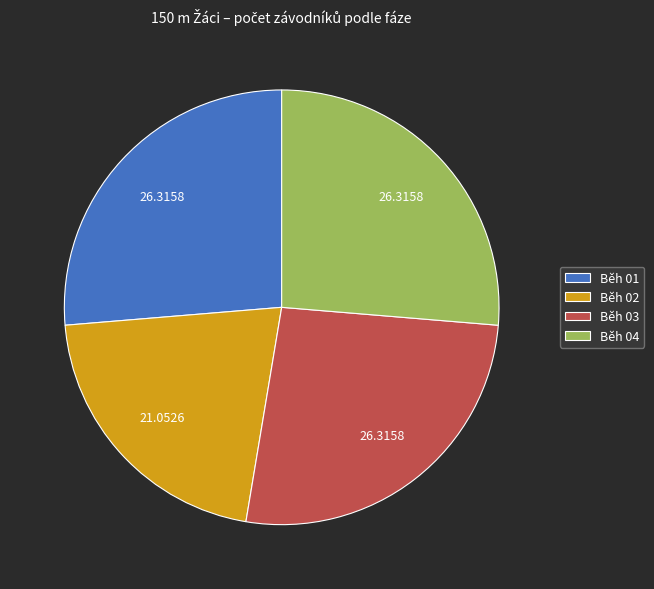

Approximately how many times larger is the value at Běh 04 compared to Běh 03?

1.0